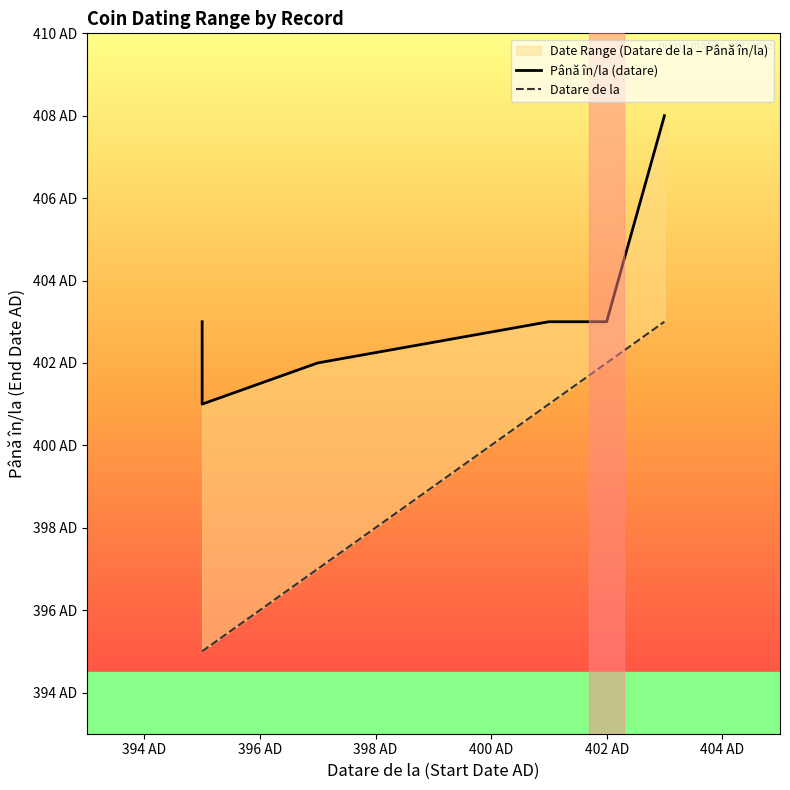

Which series has the widest spread of values?

Datare de la